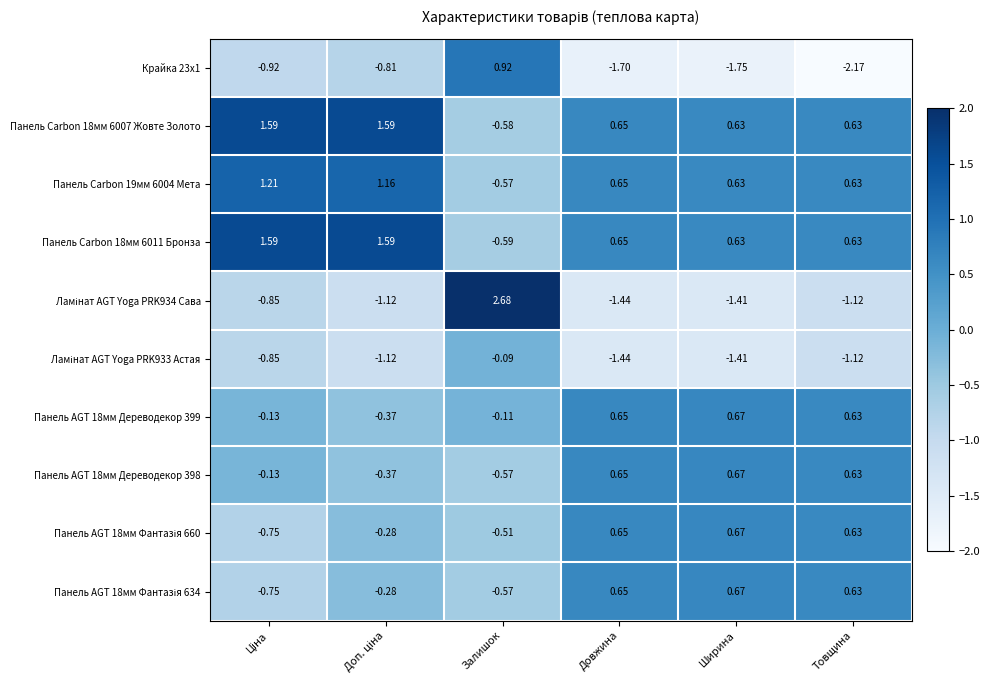

Which category has the lowest value across all series?

Товщина